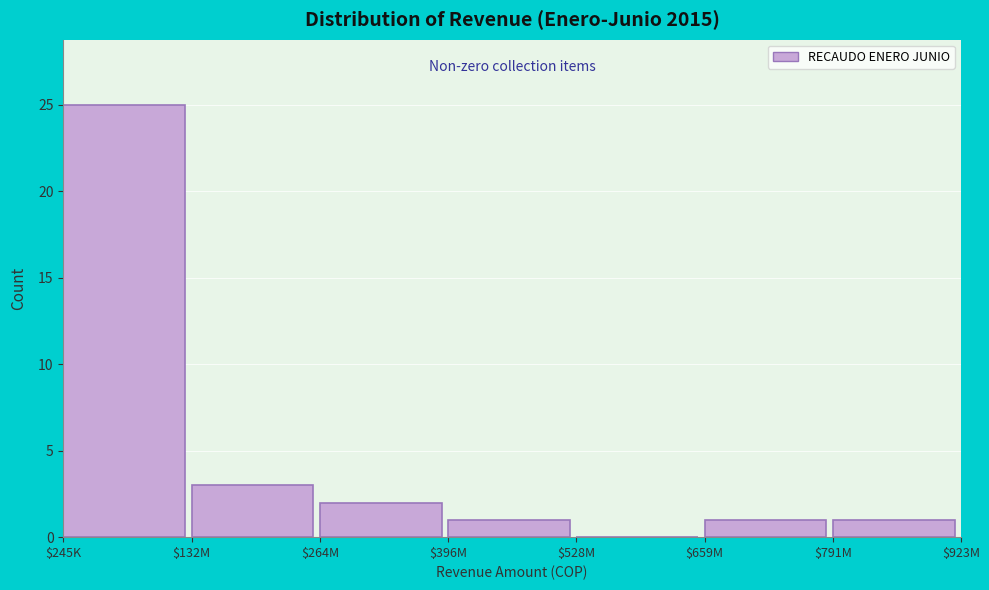

What is the approximate value at $245K, to the nearest 5?

25